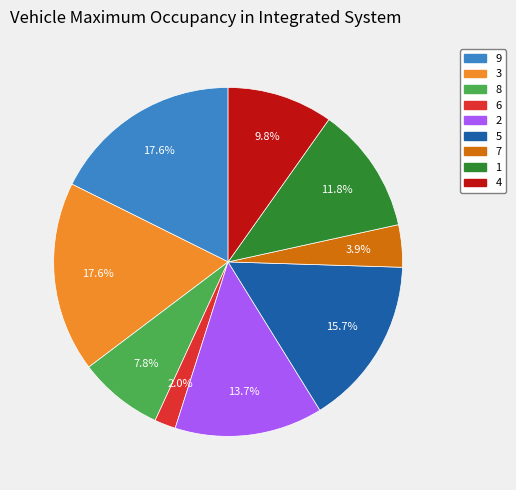

Is it true that 5 is 1% of the pie?

False